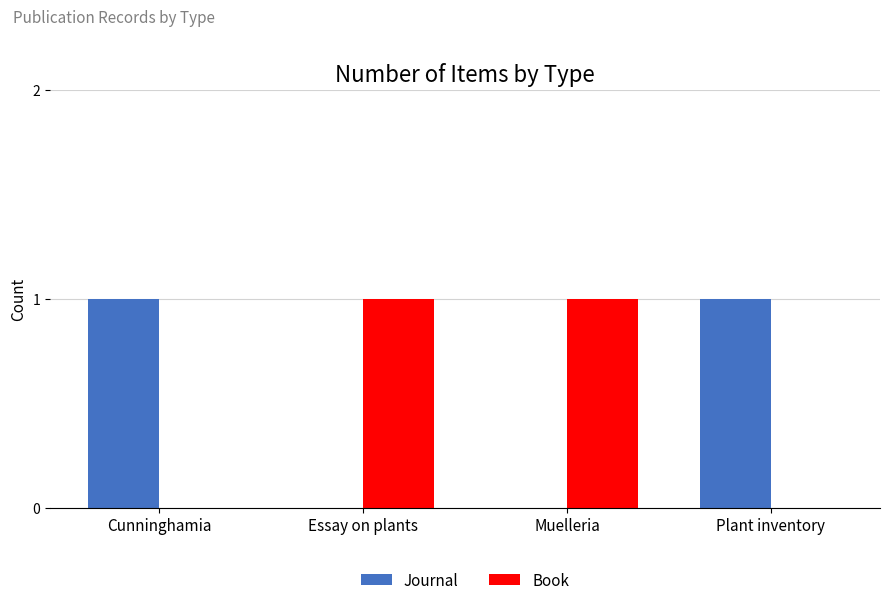

Is the value of Journal at Essay on plants greater than the value of Book at Essay on plants?

No